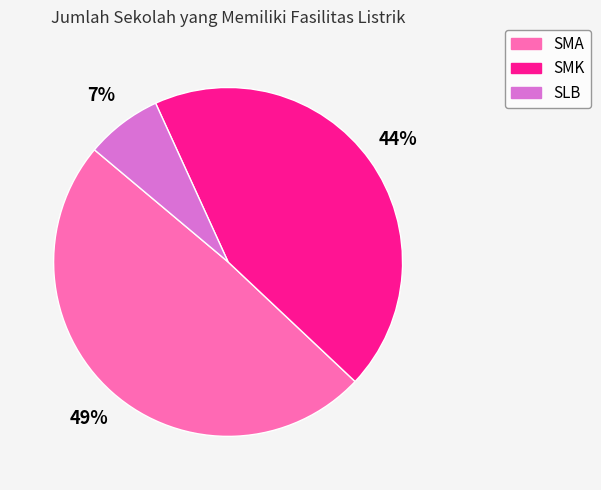

To the nearest percent, what is the combined percentage of SLB and SMK?

51%